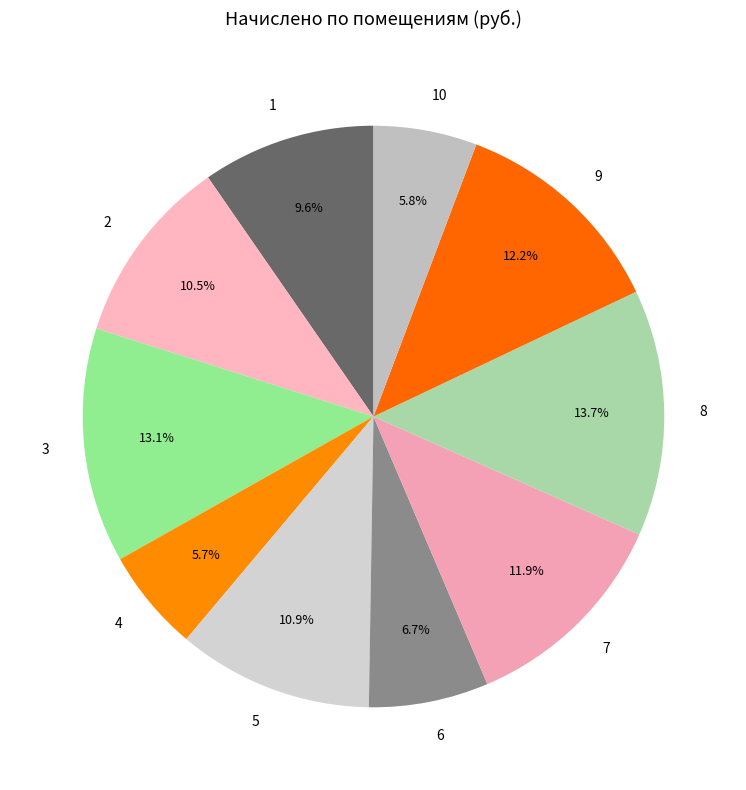

Is 1 the majority of the pie?

No